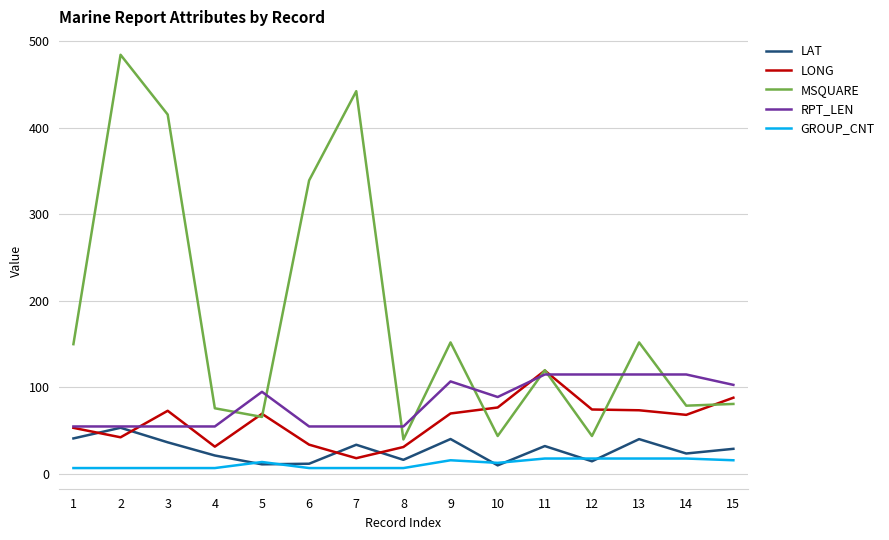

True or false: LONG has a value of 40.7 at 15.

False